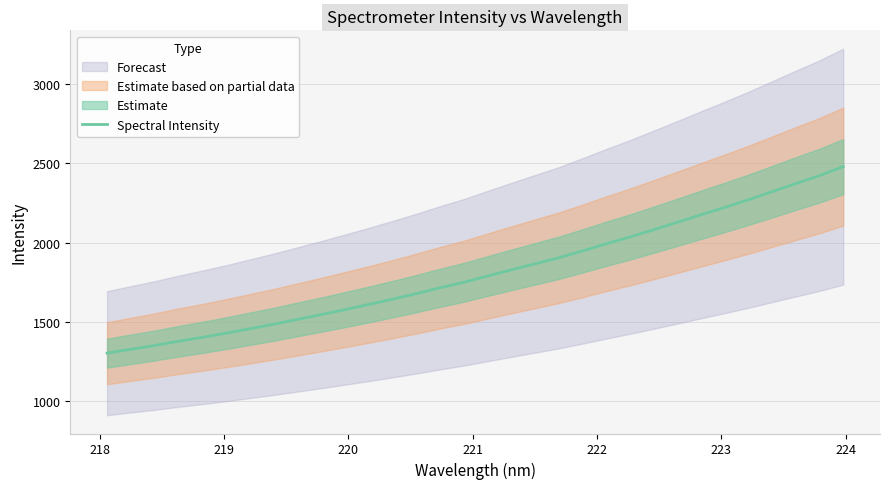

How many data points does each series have?

32